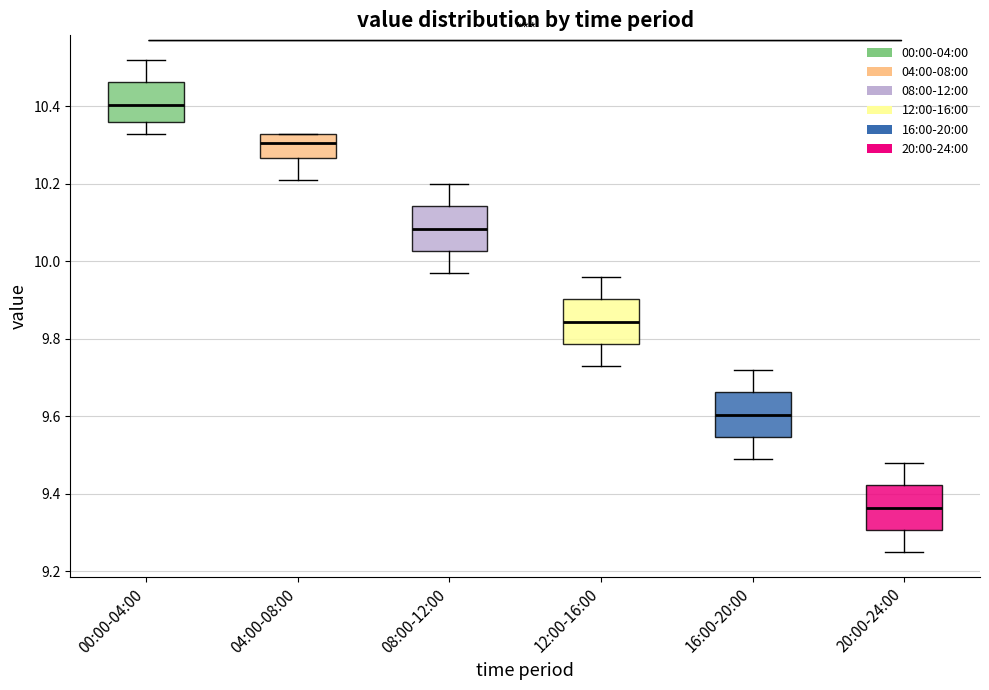

Reading left to right, read every box against the y-axis: the position of its median line, the range the box covers, and the ends of its whiskers. The values are not printed on the chart, so give them approximately, as read against the axis.

00:00-04:00: median 10.40, box 10.36 to 10.46, whiskers 10.34 to 10.52
04:00-08:00: median 10.30, box 10.26 to 10.34, whiskers 10.22 to 10.34
08:00-12:00: median 10.08, box 10.02 to 10.14, whiskers 9.98 to 10.20
12:00-16:00: median 9.84, box 9.78 to 9.90, whiskers 9.74 to 9.96
16:00-20:00: median 9.60, box 9.54 to 9.66, whiskers 9.50 to 9.72
20:00-24:00: median 9.36, box 9.30 to 9.42, whiskers 9.26 to 9.48